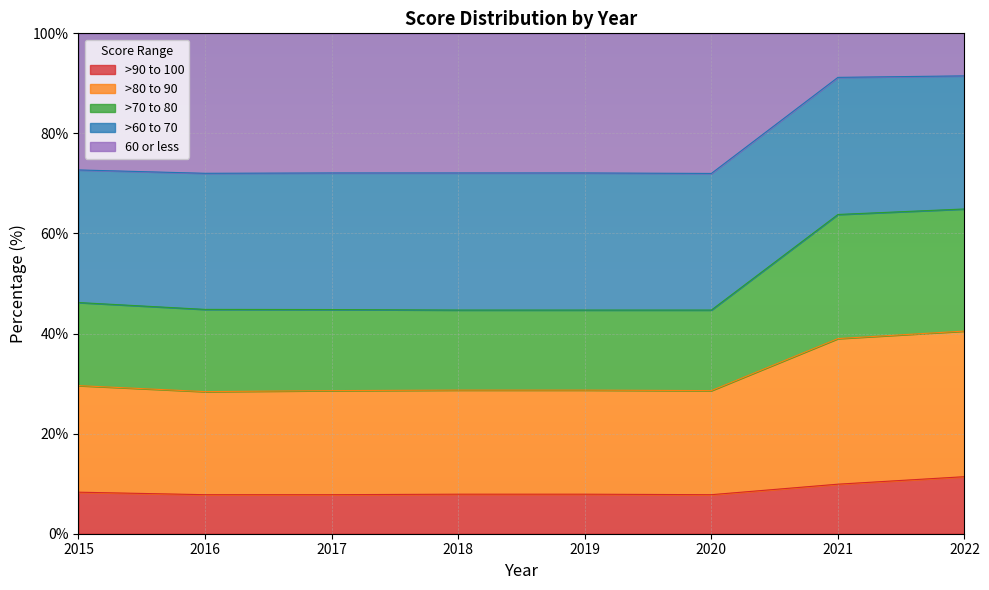

True or false: >90 to 100 has a value of 5.3 at 2015.

False